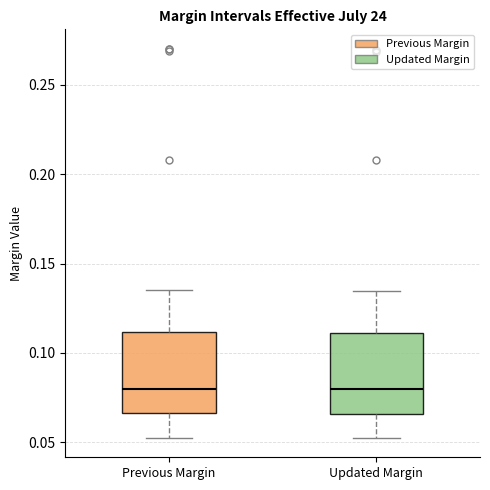

Where does the lower whisker of the box for Updated Margin end on the y-axis? The values are not printed on the chart, so give them approximately, as read against the axis.

0.055